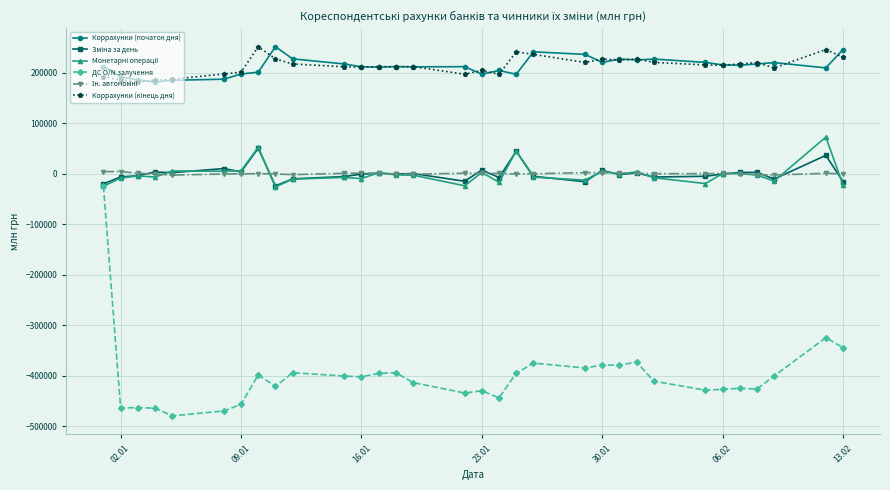

What is the minimum value shown in the chart?

-479529.0